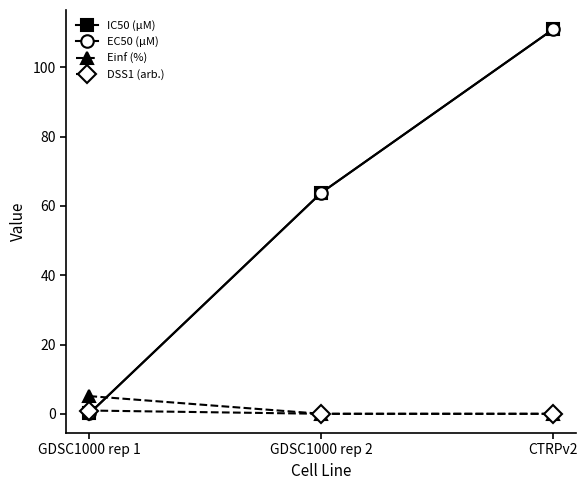

What is the spread (max minus min) of values at CTRPv2?

111.0